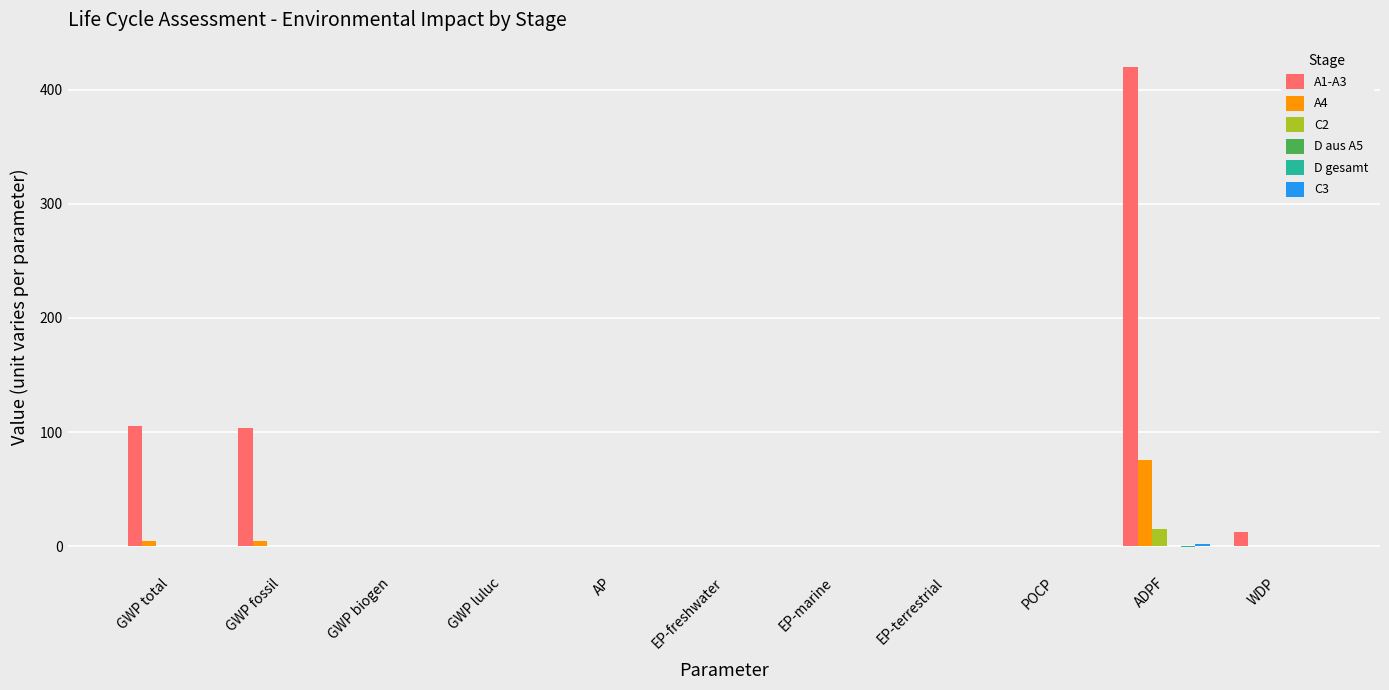

Are the bars horizontal?

No